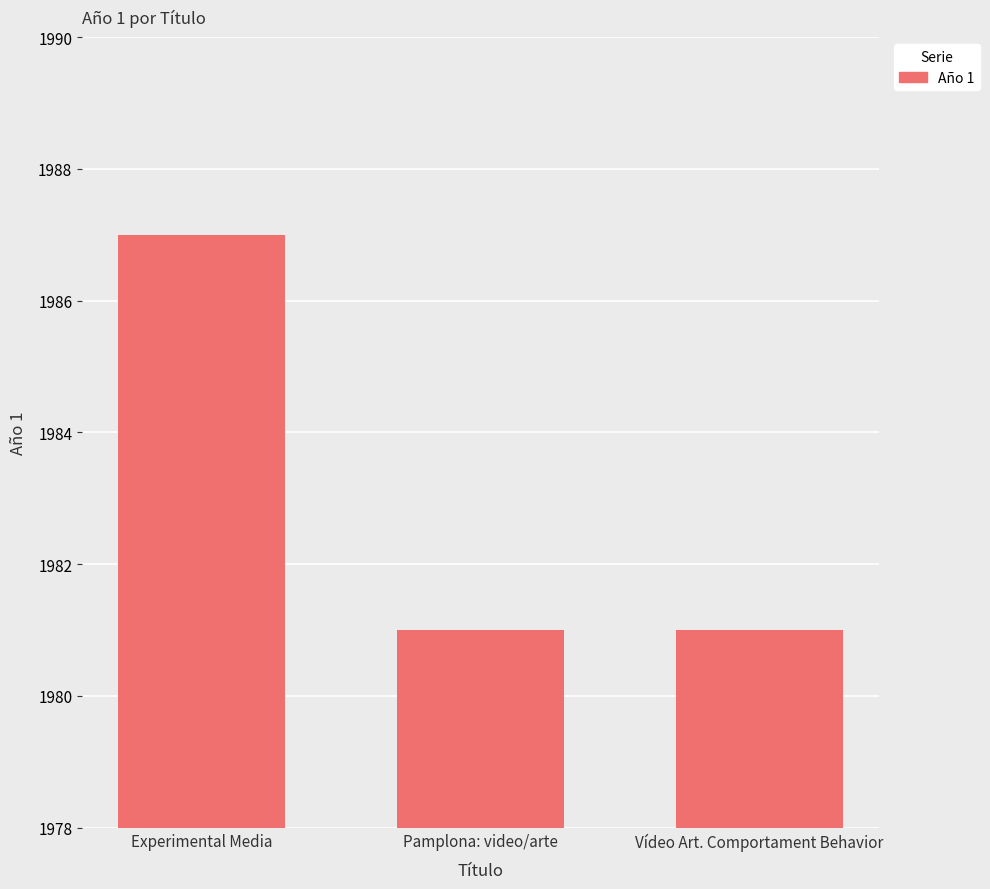

What is the approximate value at Experimental Media?

1987